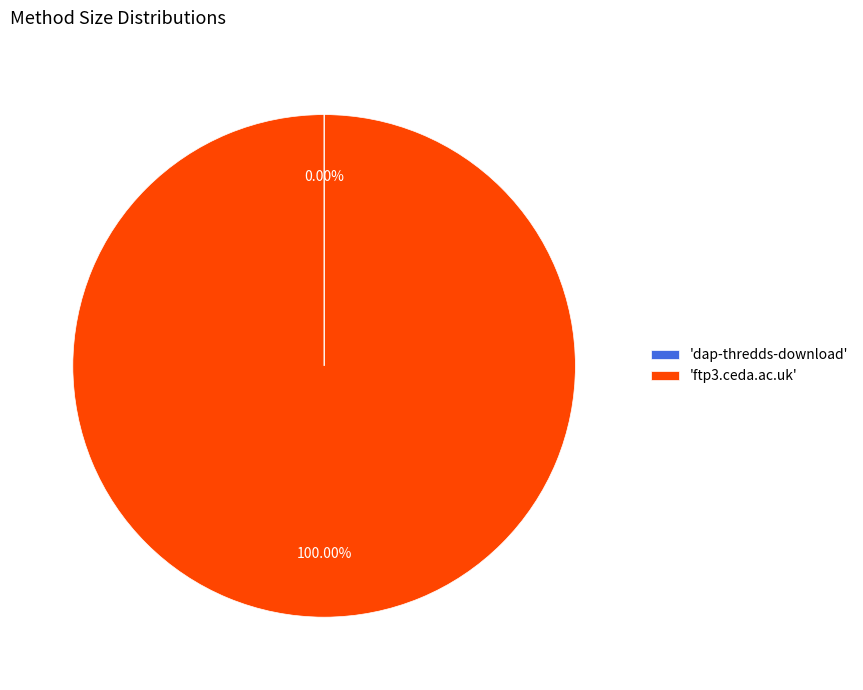

Does any single category account for the majority?

Yes